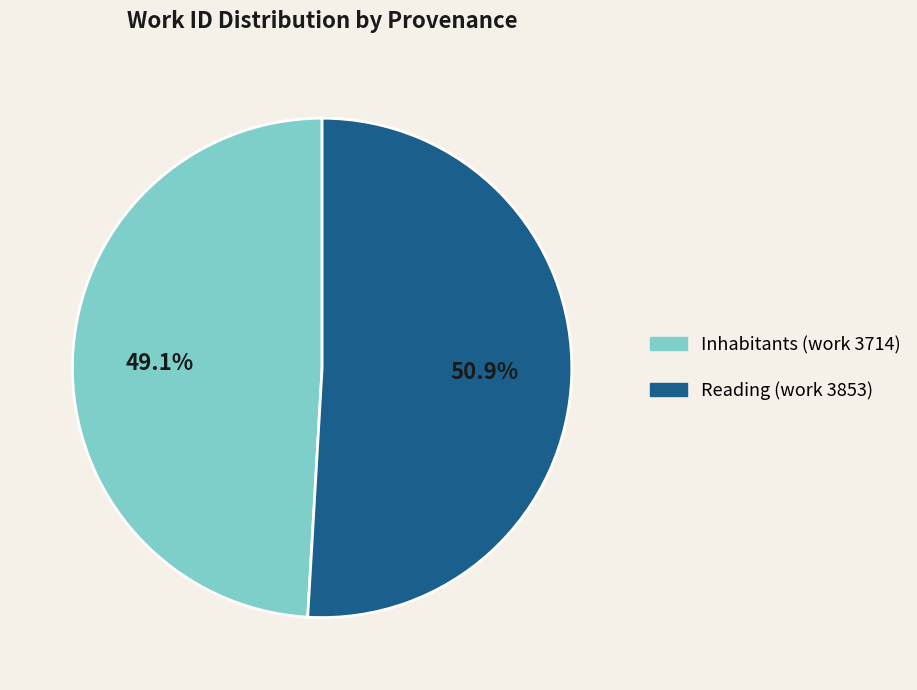

To the nearest percent, what is the difference between the largest and smallest slice percentages?

2%